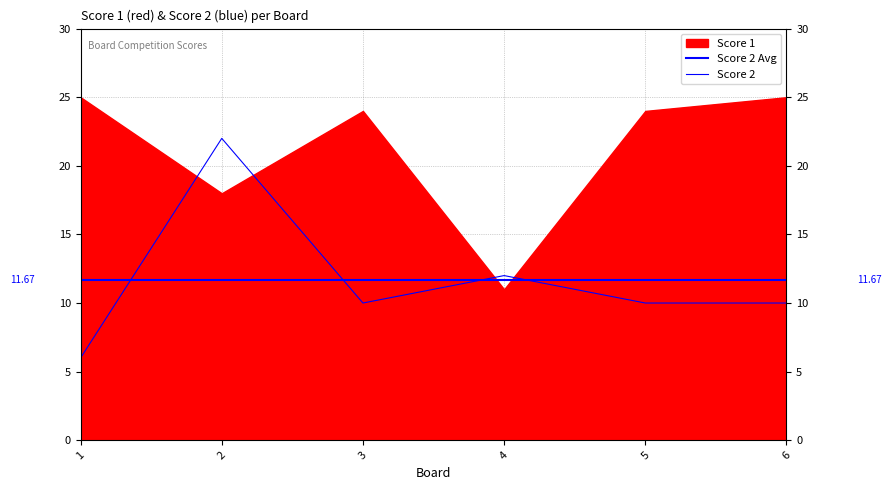

Which label corresponds to the smallest value in the chart?

1